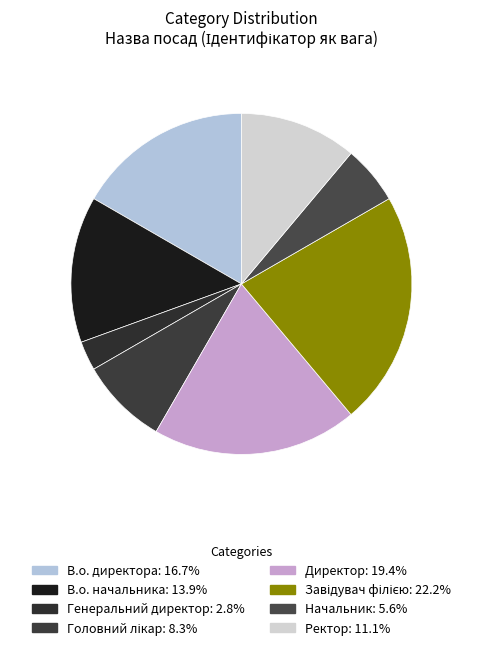

Is the sum of Головний лікар and В.о. директора greater than half?

No